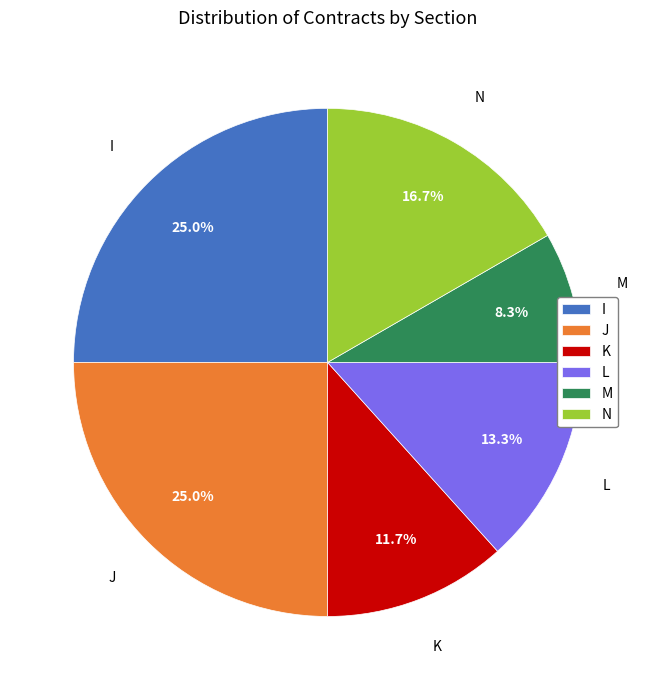

What percentage do M and N together represent?

25.0%